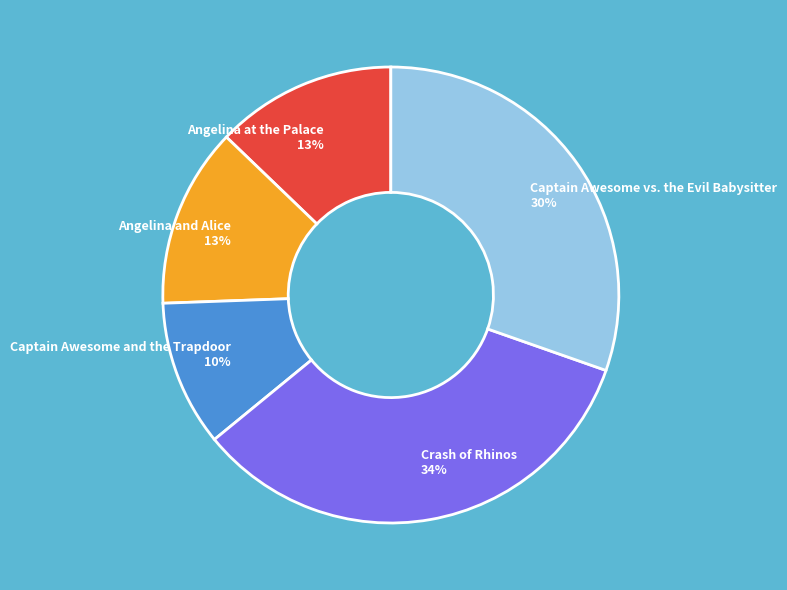

To the nearest percent, what portion does Captain Awesome vs. the Evil Babysitter represent?

30%